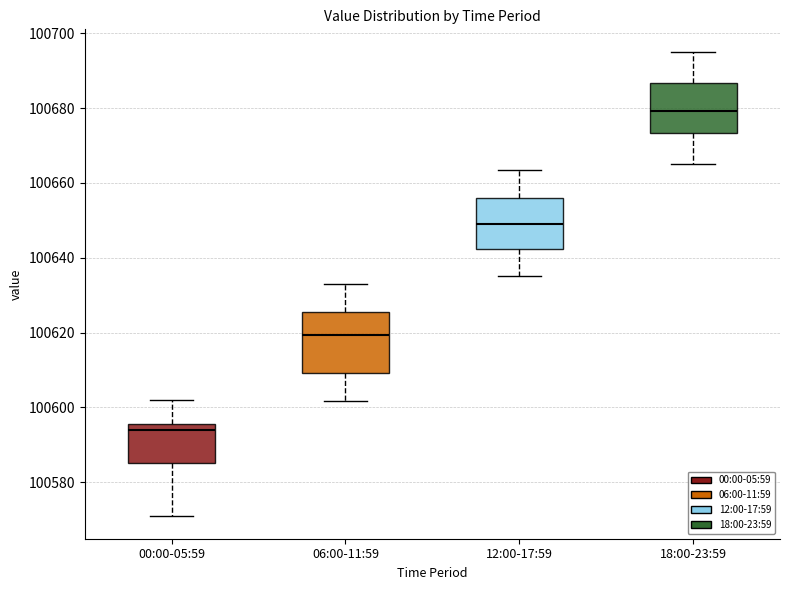

Which box is the tallest, from its lower edge to its upper edge?

06:00-11:59